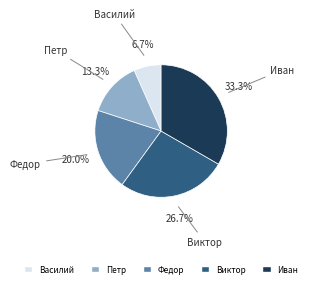

Does Виктор represent more than half of the total?

No